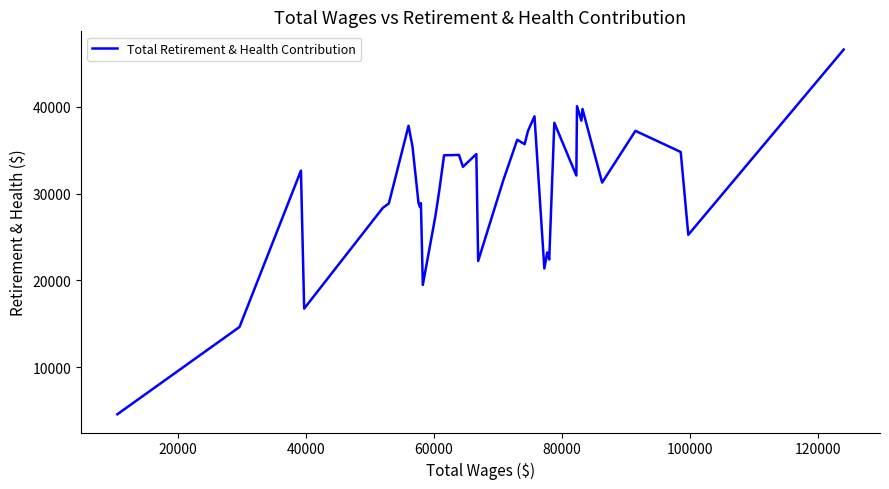

What is the smallest value displayed?

4558